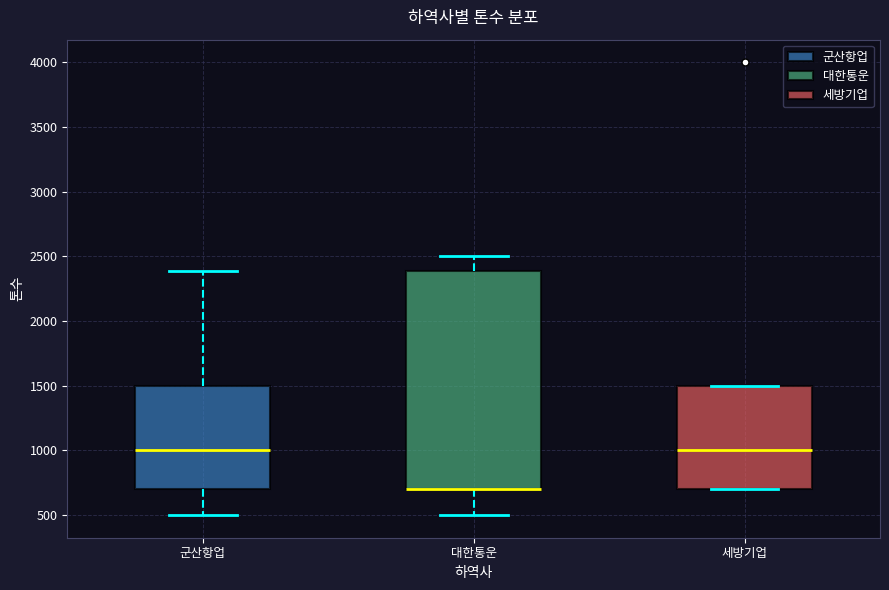

Where does the median line of the box for 군산항업 sit on the y-axis? The values are not printed on the chart, so give them approximately, as read against the axis.

1000